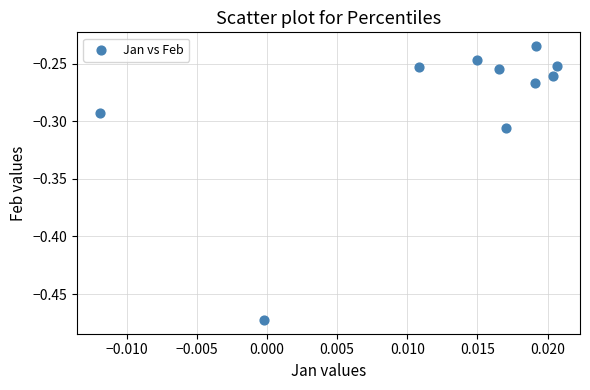

How many points are shown in the scatter plot?

10